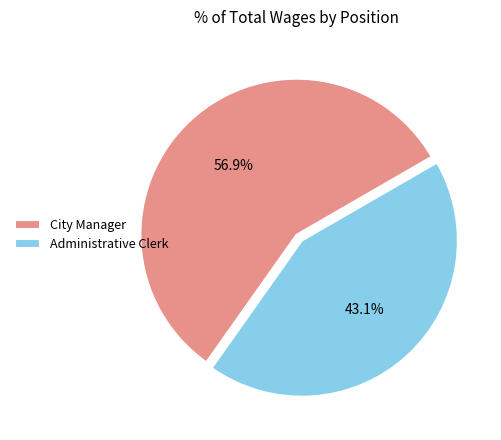

What is the ratio of the value at City Manager to the value at Administrative Clerk?

1.3